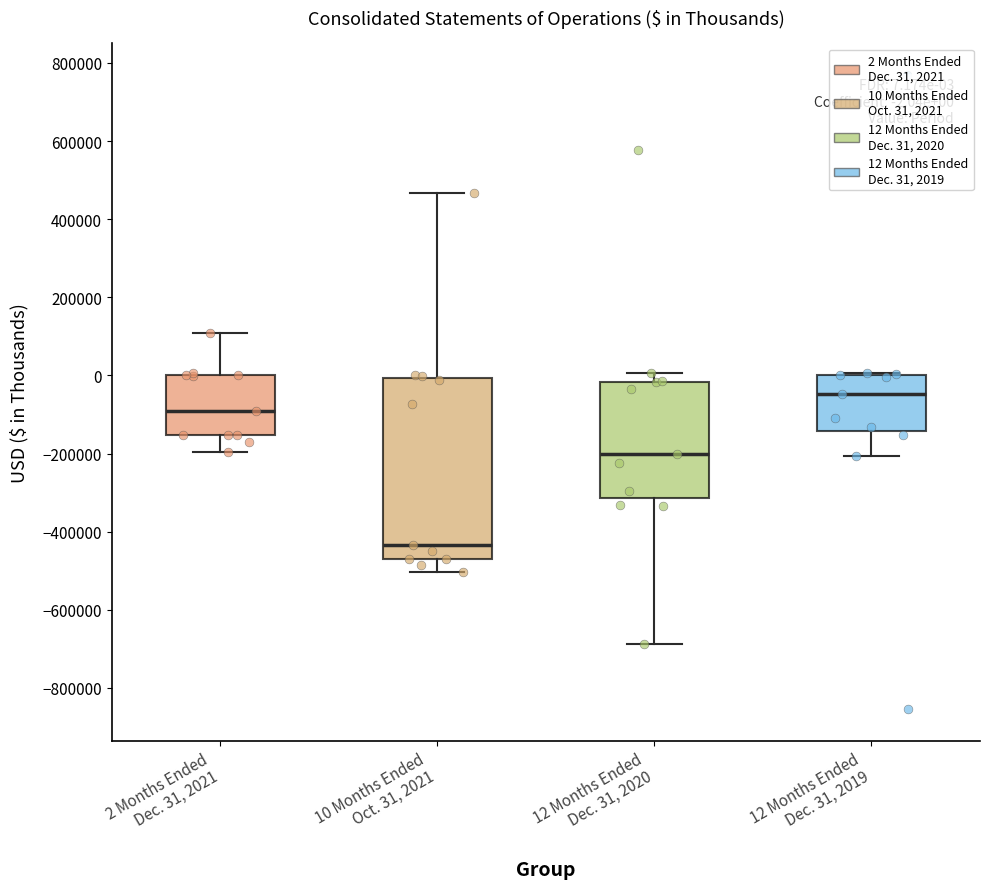

Which box has the highest median line?

12 Months Ended Dec. 31, 2019